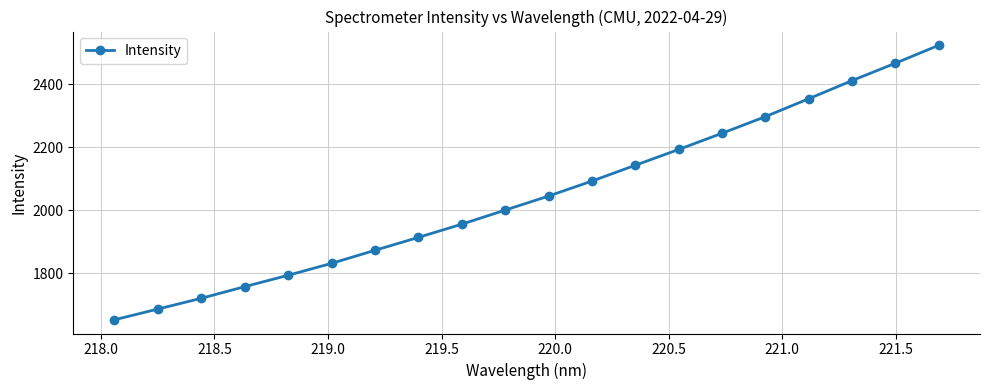

True or false: there are more than 2 points higher than both neighbors.

False